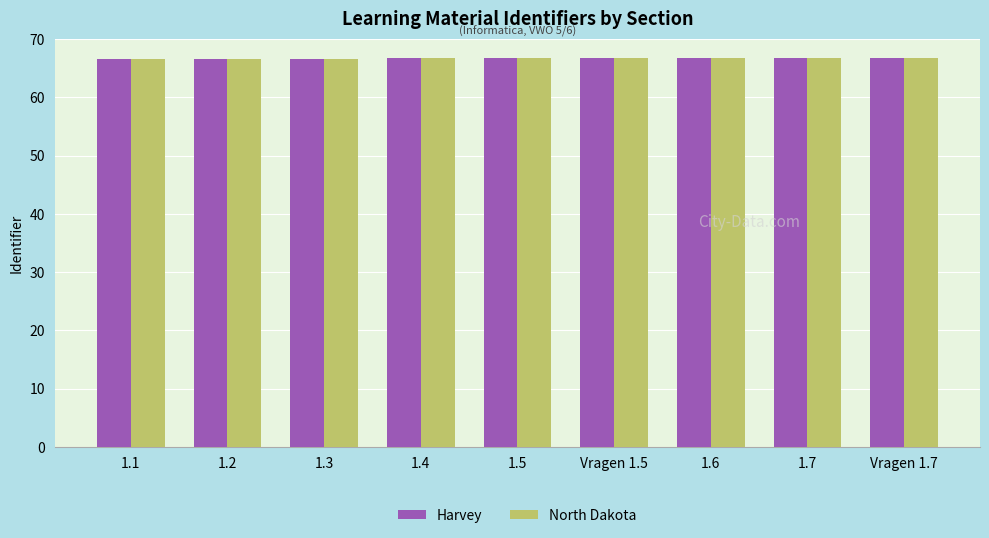

What is the lowest value of the North Dakota series?

66.6